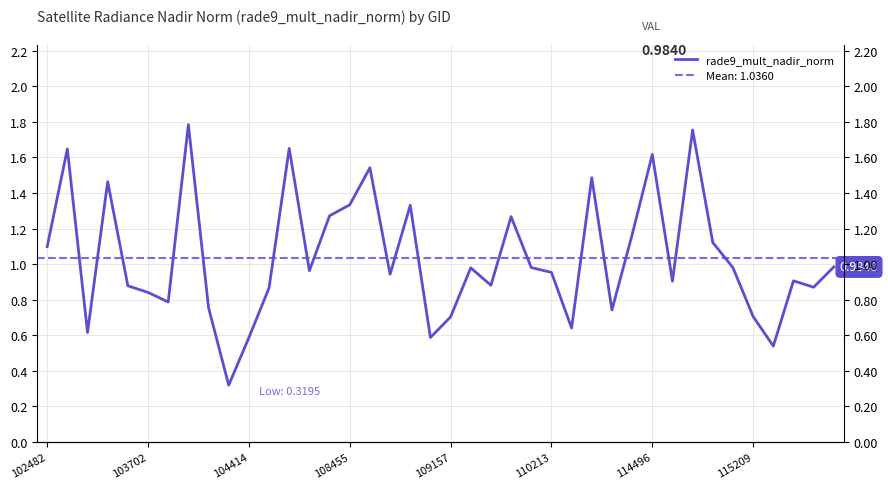

What is the difference between the maximum and minimum values?

1.5